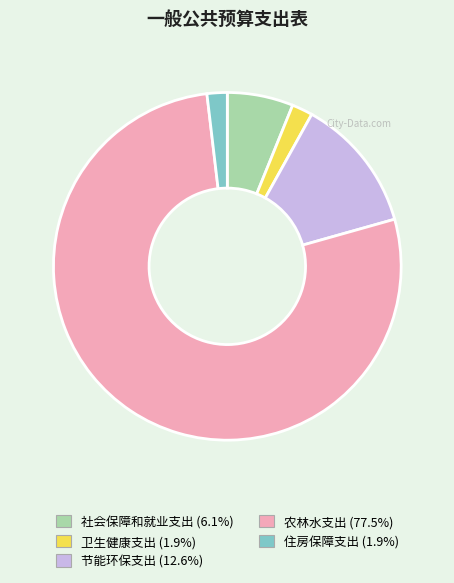

Which slice is the largest?

农林水支出